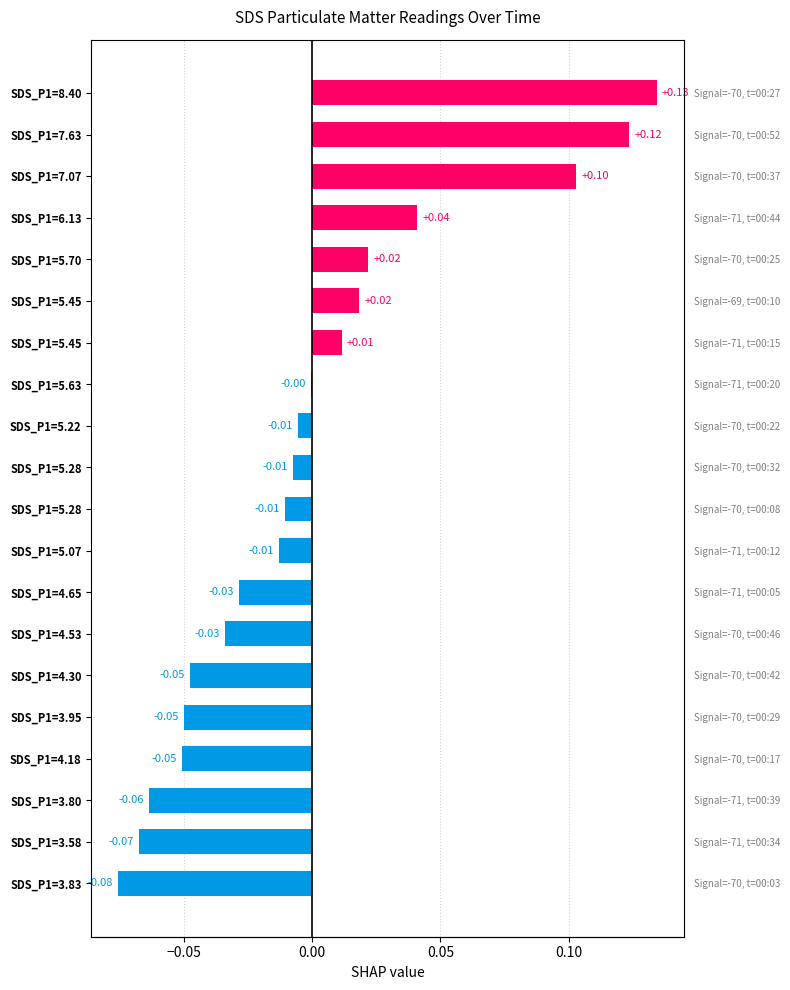

How many negative values are there?

13